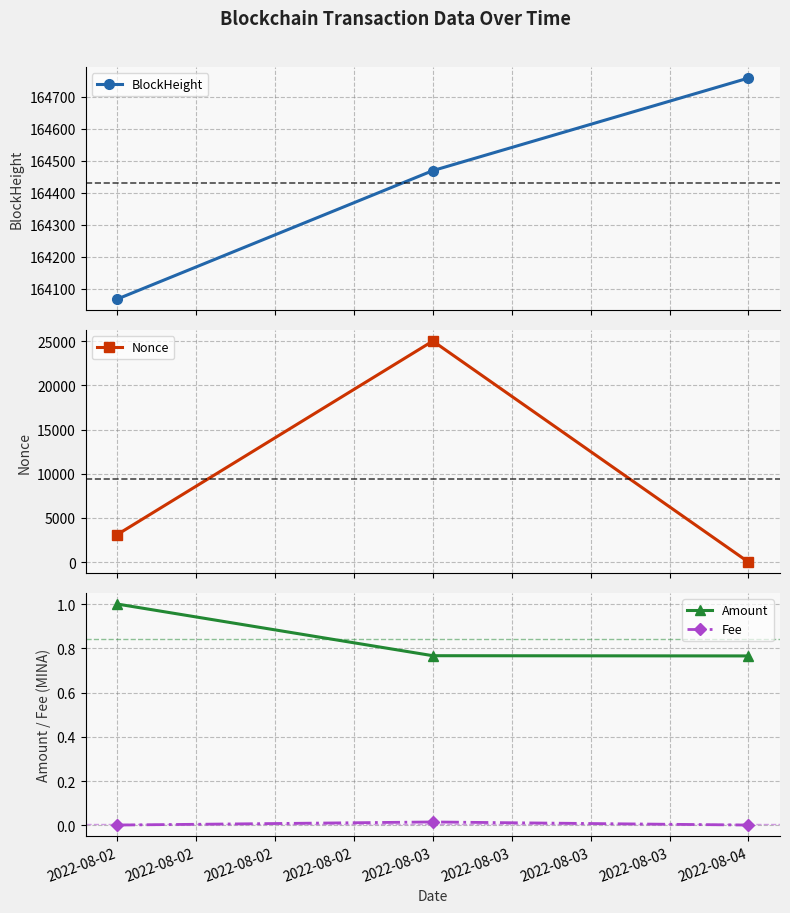

The value of Fee at 2022-08-04 is 0.0. True or false?

True